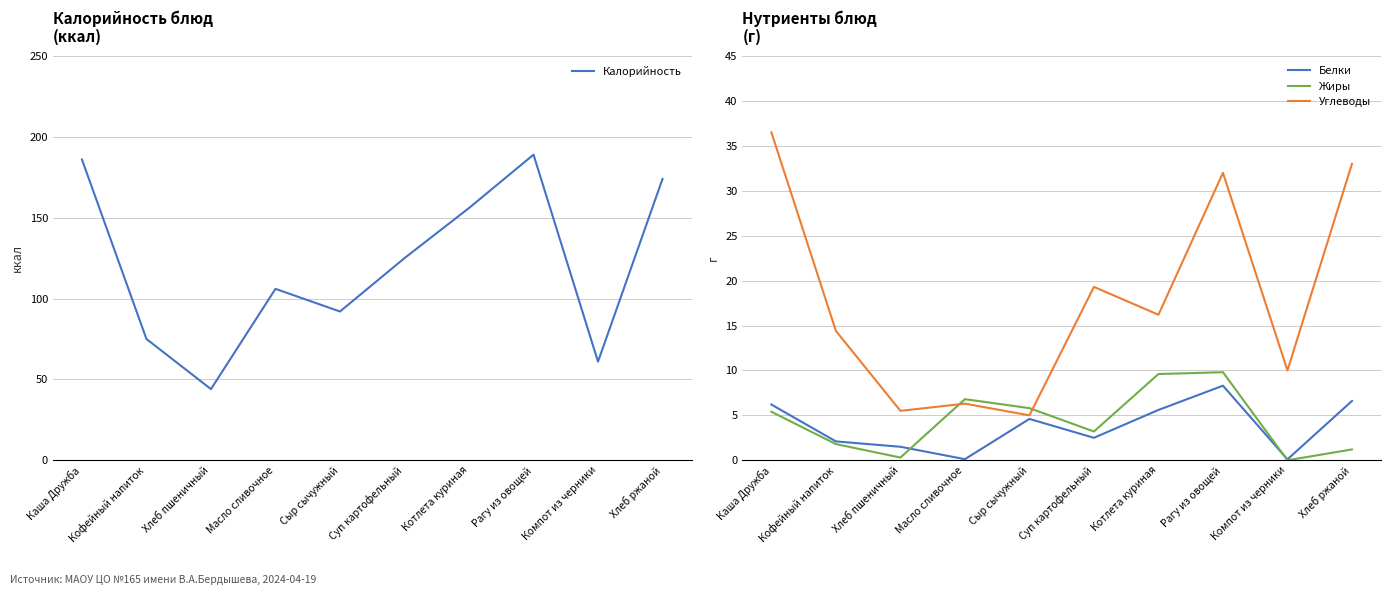

How many times do Белки and Жиры cross each other?

2